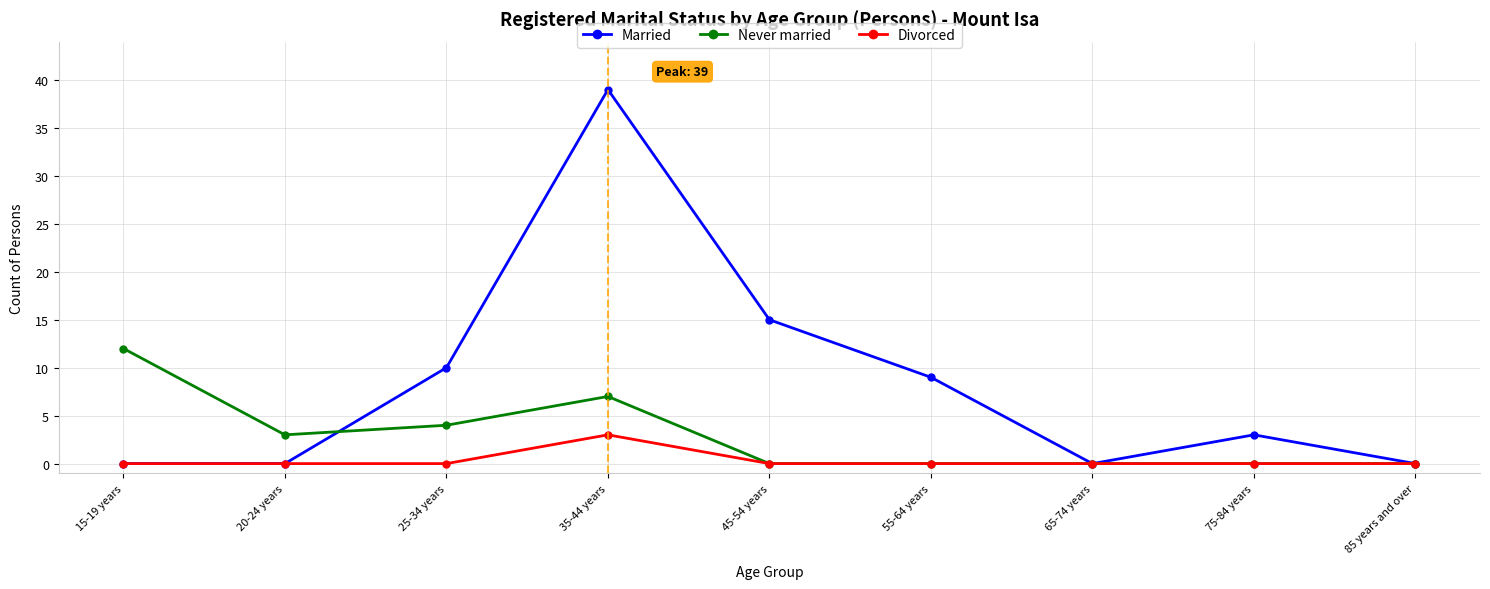

How many series are shown in this chart?

3